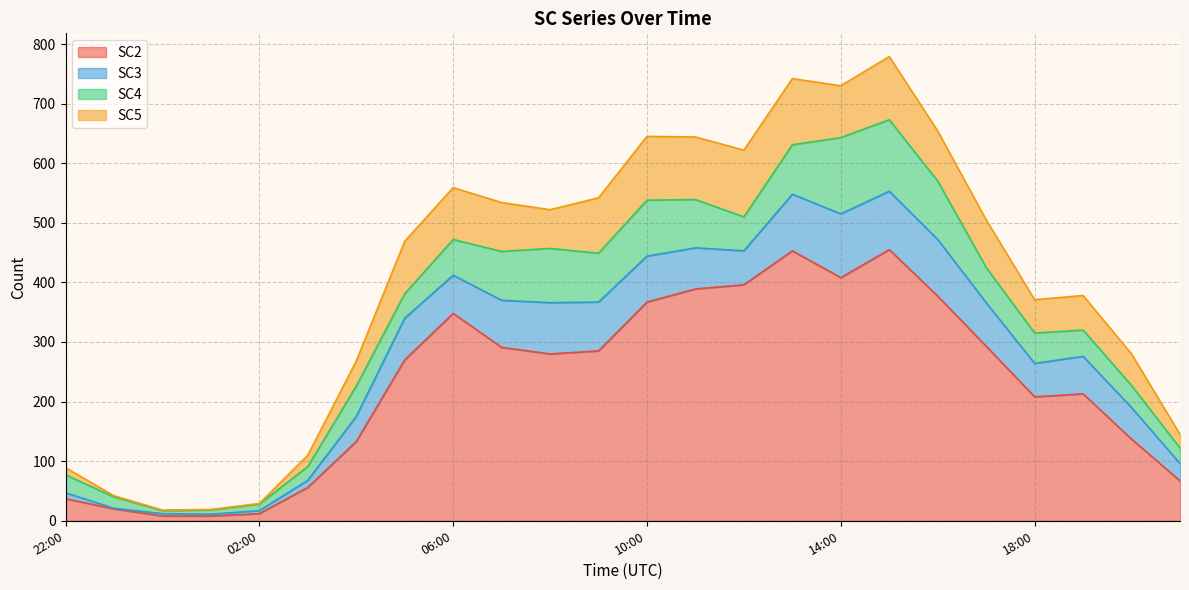

True or false: SC3 has more than 2 points higher than both neighbors.

True